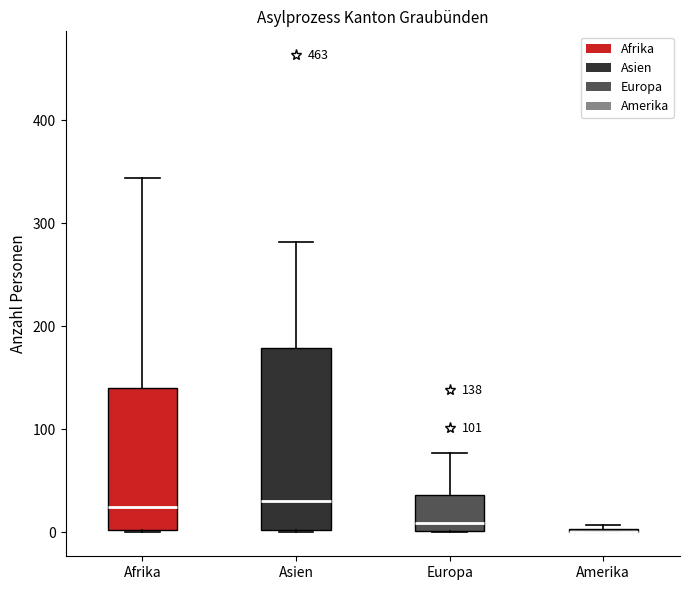

Comparing the boxes themselves (not the whiskers), which one is the tallest?

Asien